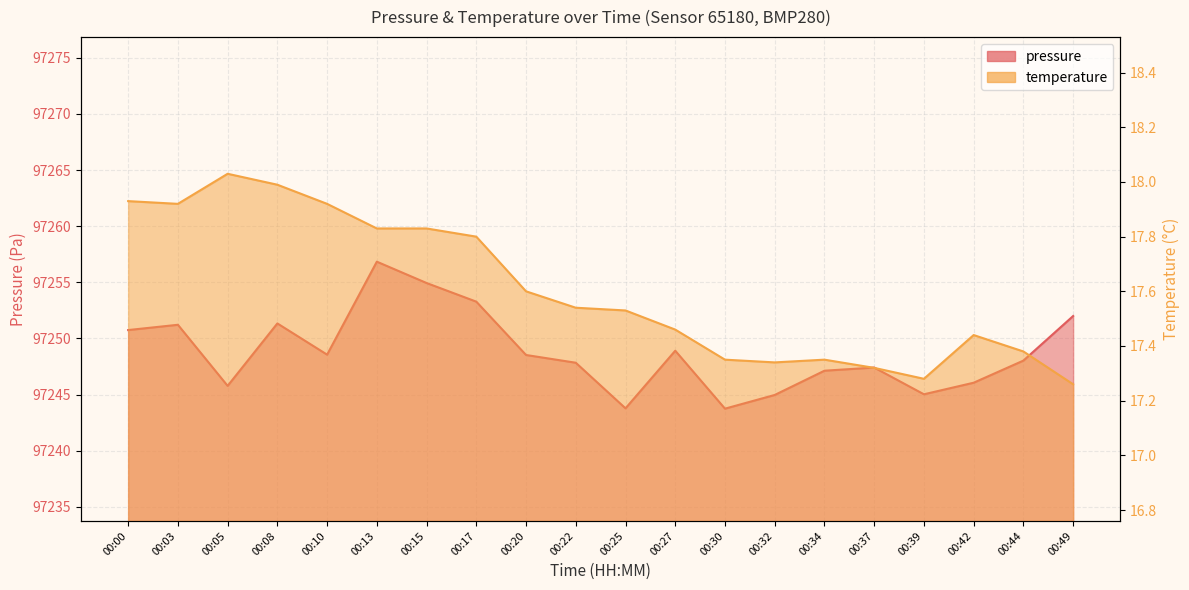

How many categories are shown in the chart?

20